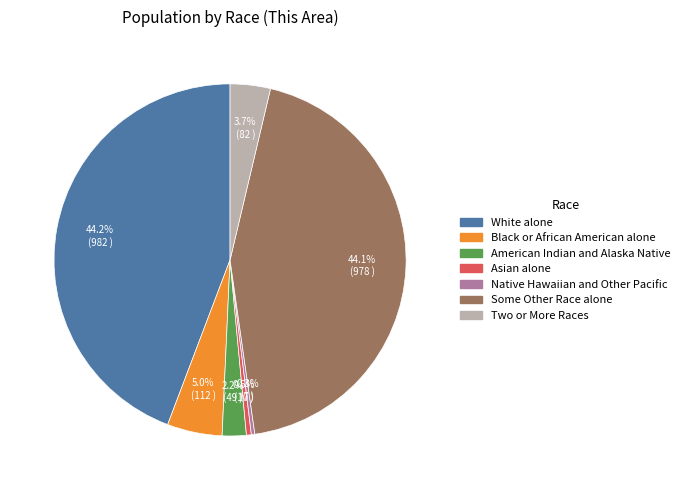

Which has a higher value, Two or More Races or Native Hawaiian and Other Pacific?

Two or More Races